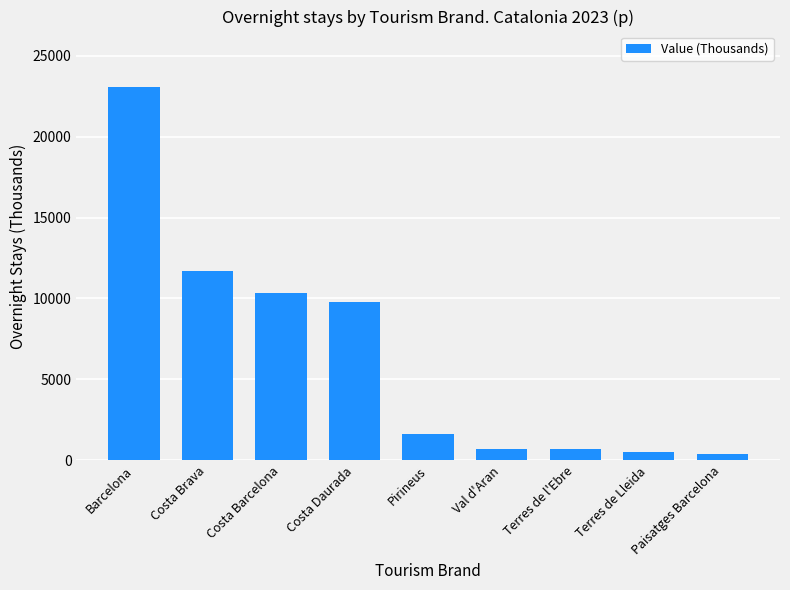

What is the label of the 9th bar from the left?

Paisatges Barcelona